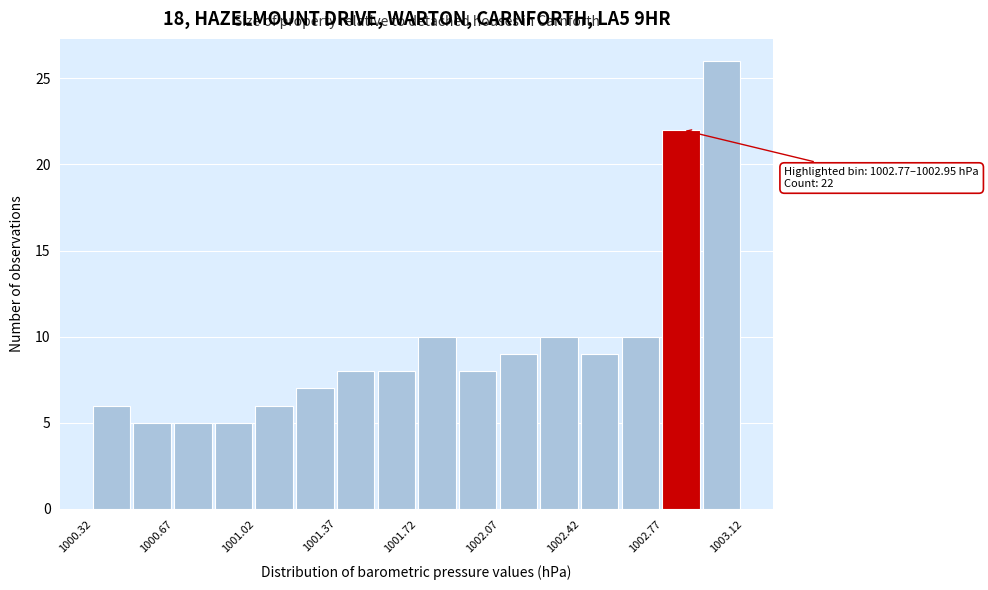

Read against the x-axis, roughly where is the centre of the tallest bar?

1003.05